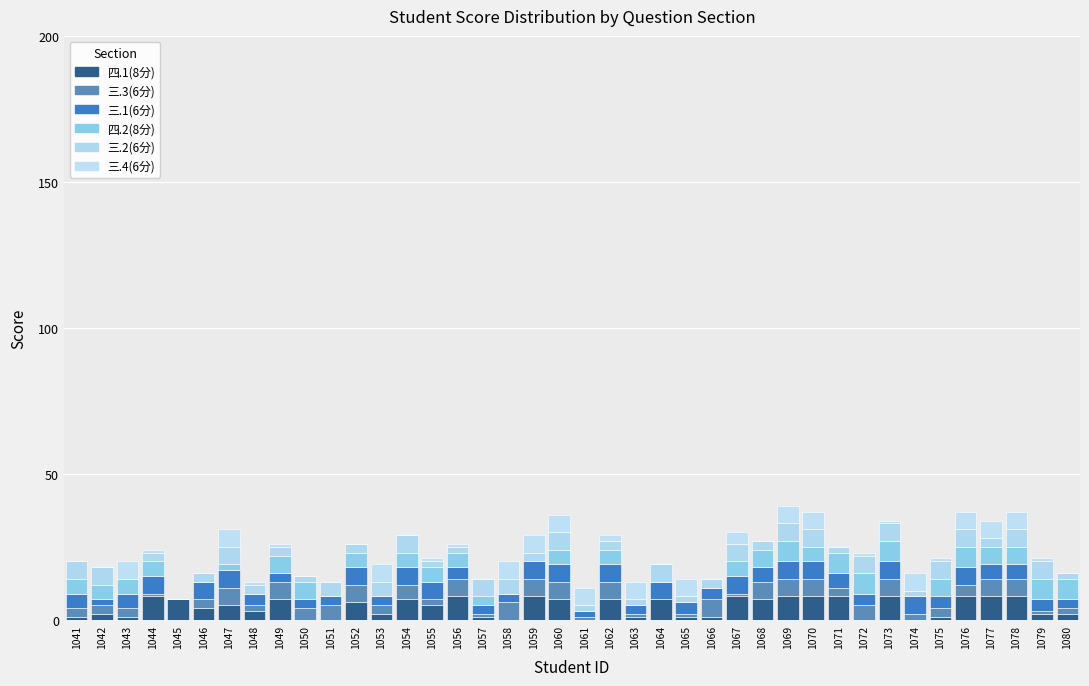

How many categories are shown in the chart?

40